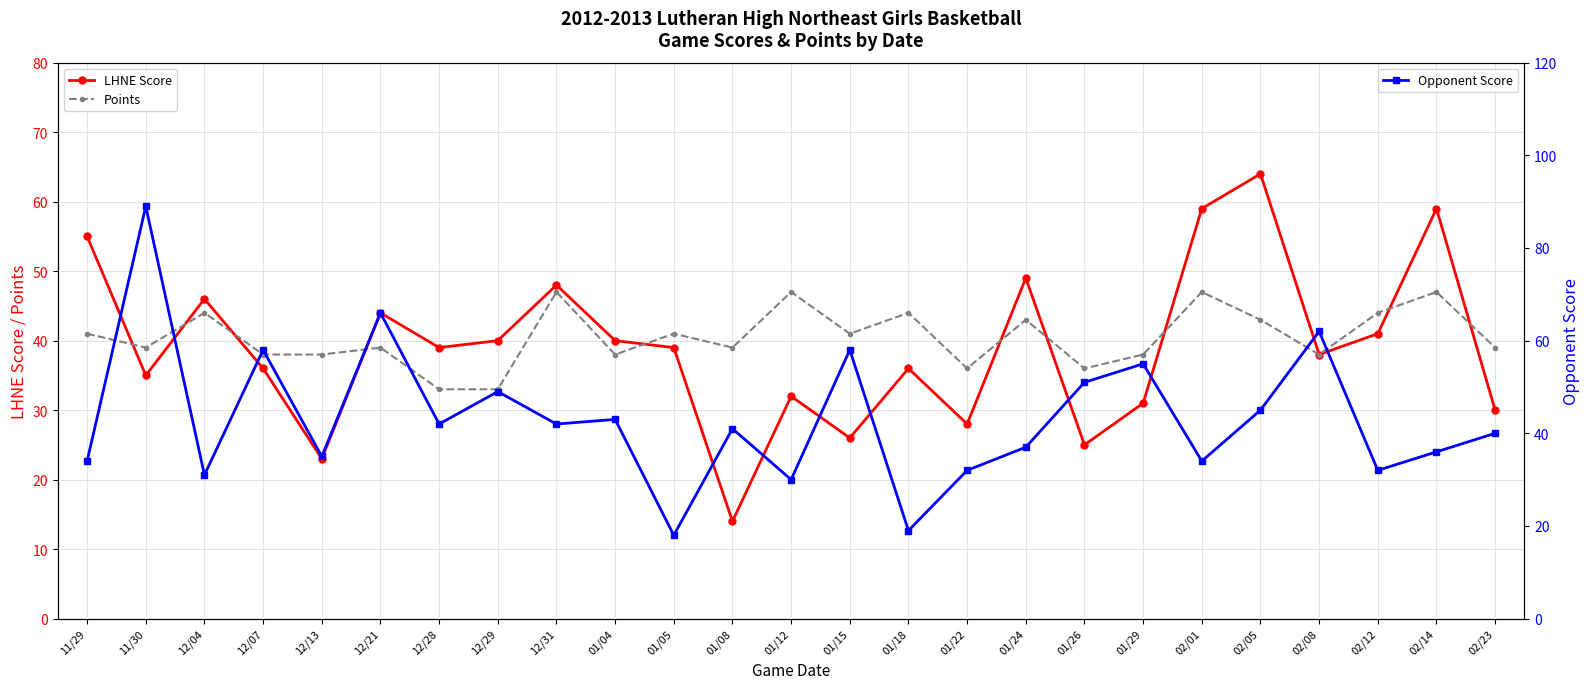

How many times do Points and LHNE Score cross each other?

10